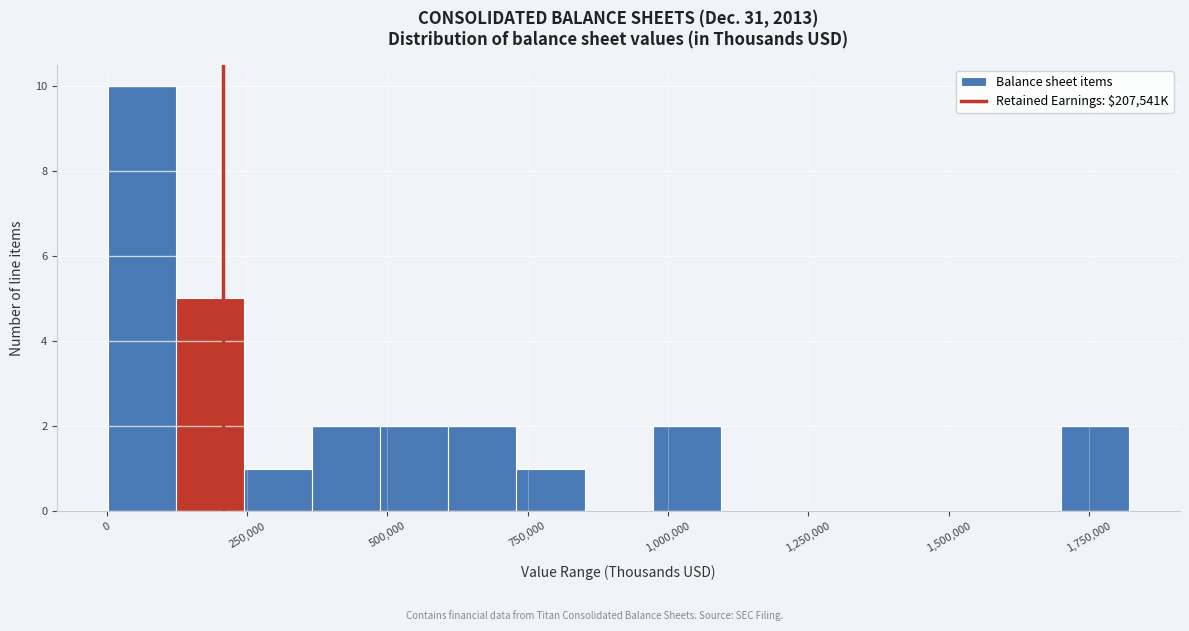

Read against the x-axis, roughly where is the centre of the tallest bar?

50000